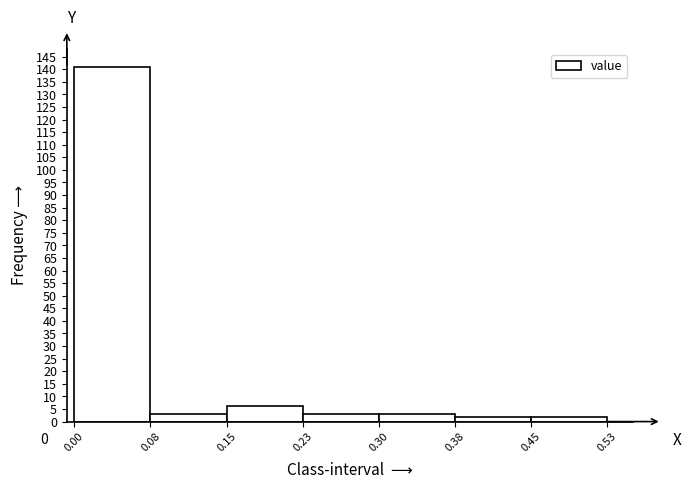

Which range on the x-axis has the tallest bar?

0.00 to 0.08